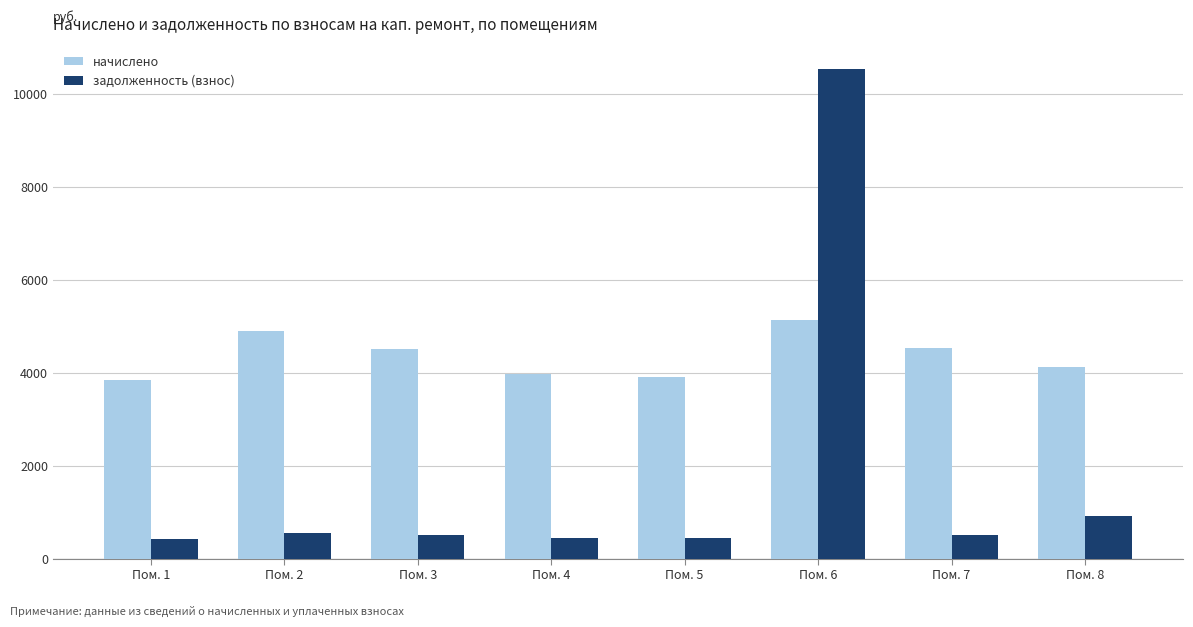

How many values in the задолженность (взнос) series are below 502?

4